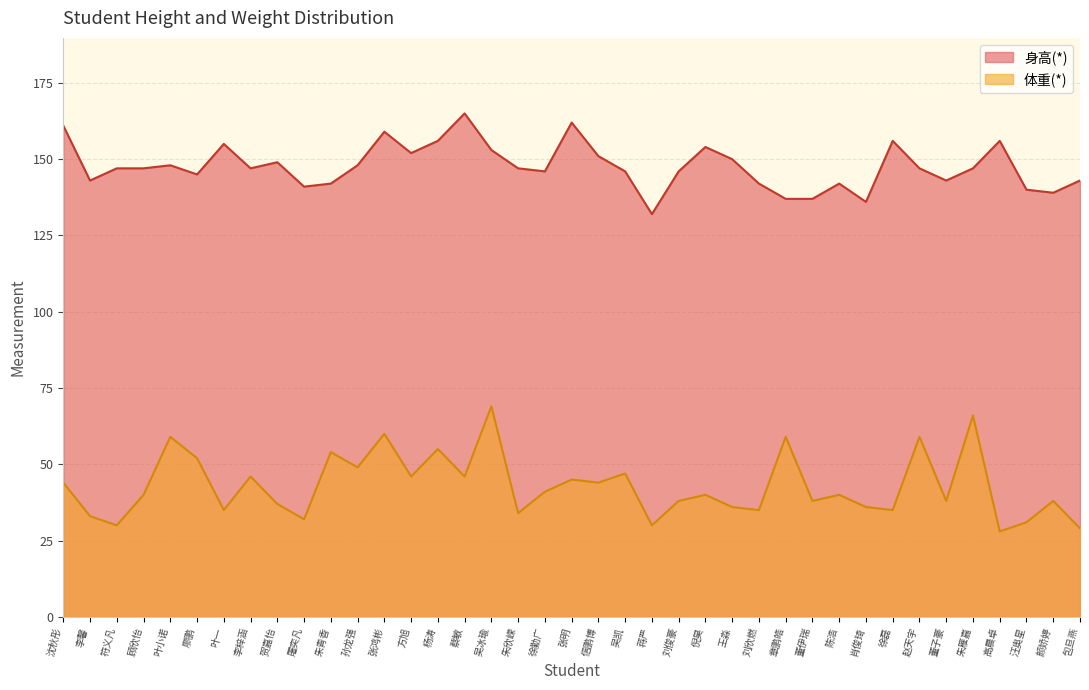

Rank the series by their average value, from lowest to highest.

体重(*), 身高(*)